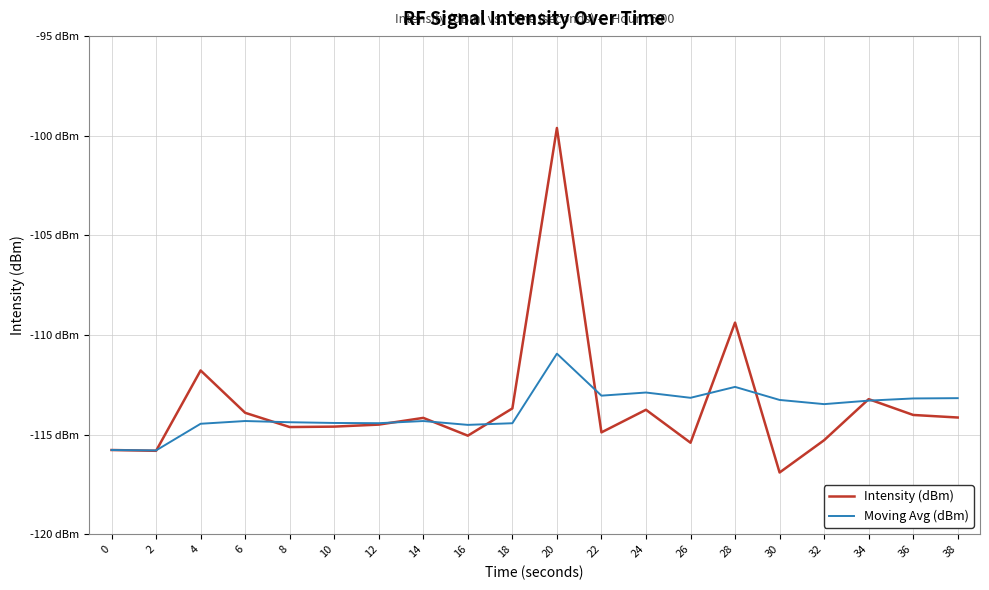

Where do Intensity (dBm) and Moving Avg (dBm) first cross each other?

2 and 4